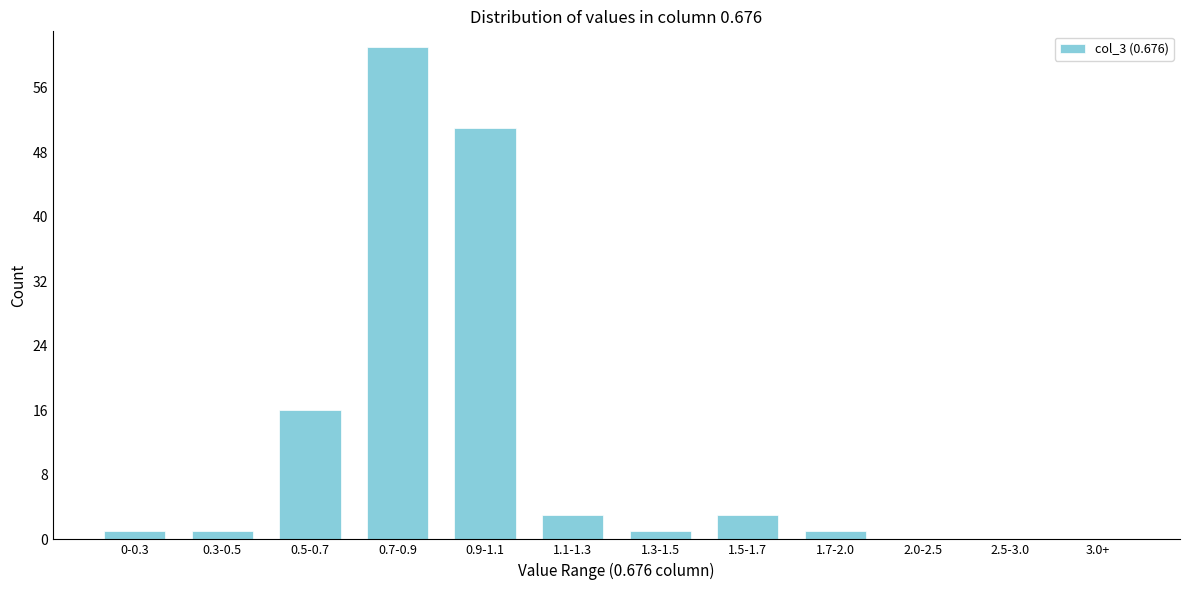

Reading left to right, what are all the values shown in this chart?

0-0.3=1	0.3-0.5=1	0.5-0.7=16	0.7-0.9=61	0.9-1.1=51	1.1-1.3=3	1.3-1.5=1	1.5-1.7=3	1.7-2.0=1	2.0-2.5=0	2.5-3.0=0	3.0+=0